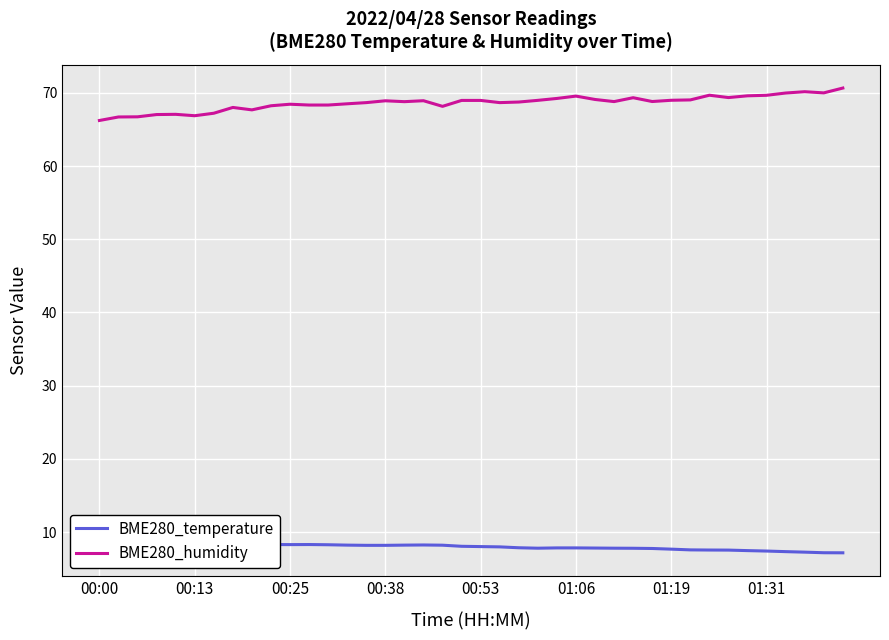

True or false: BME280_temperature and BME280_humidity cross at least once.

False